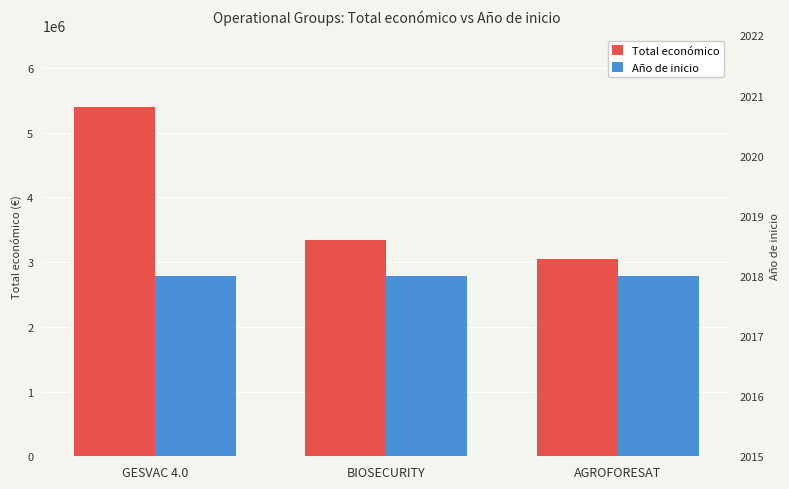

How many values in the Total económico series exceed 3342252?

1